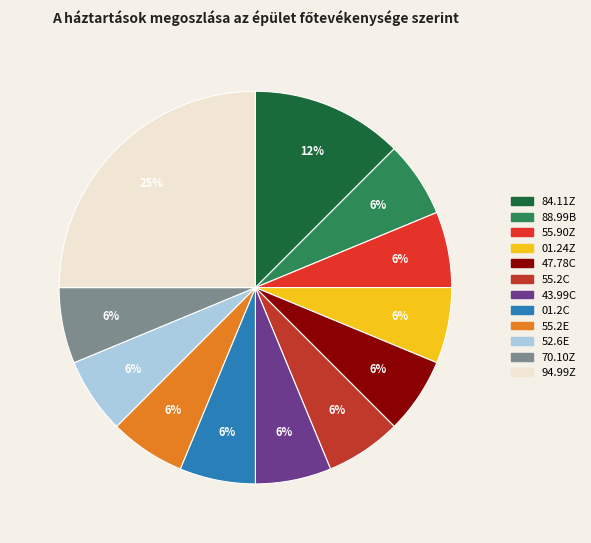

How many segments does this pie chart have?

12